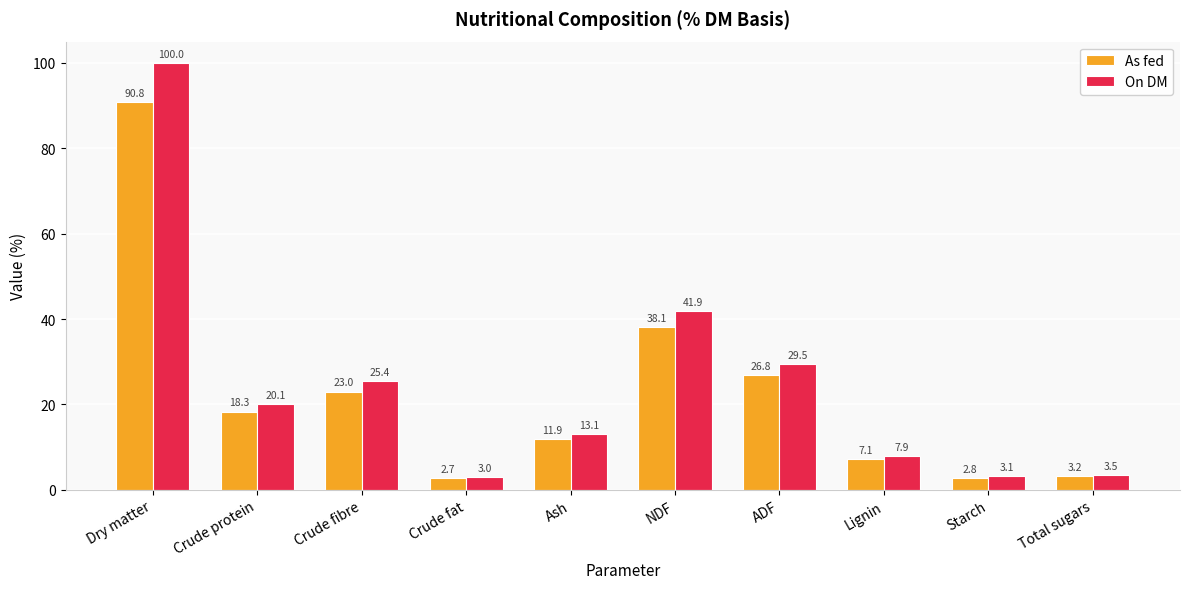

What is the minimum value shown in the chart?

2.7